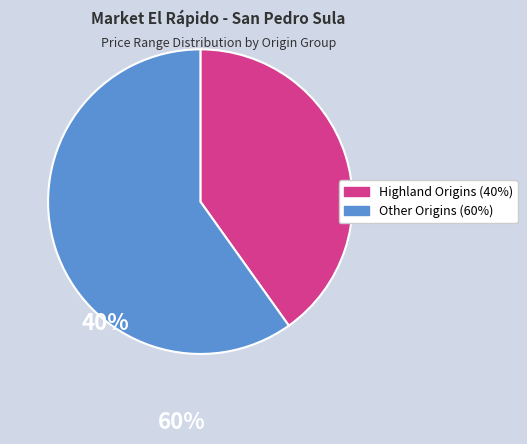

Is there a majority slice in this chart?

Yes